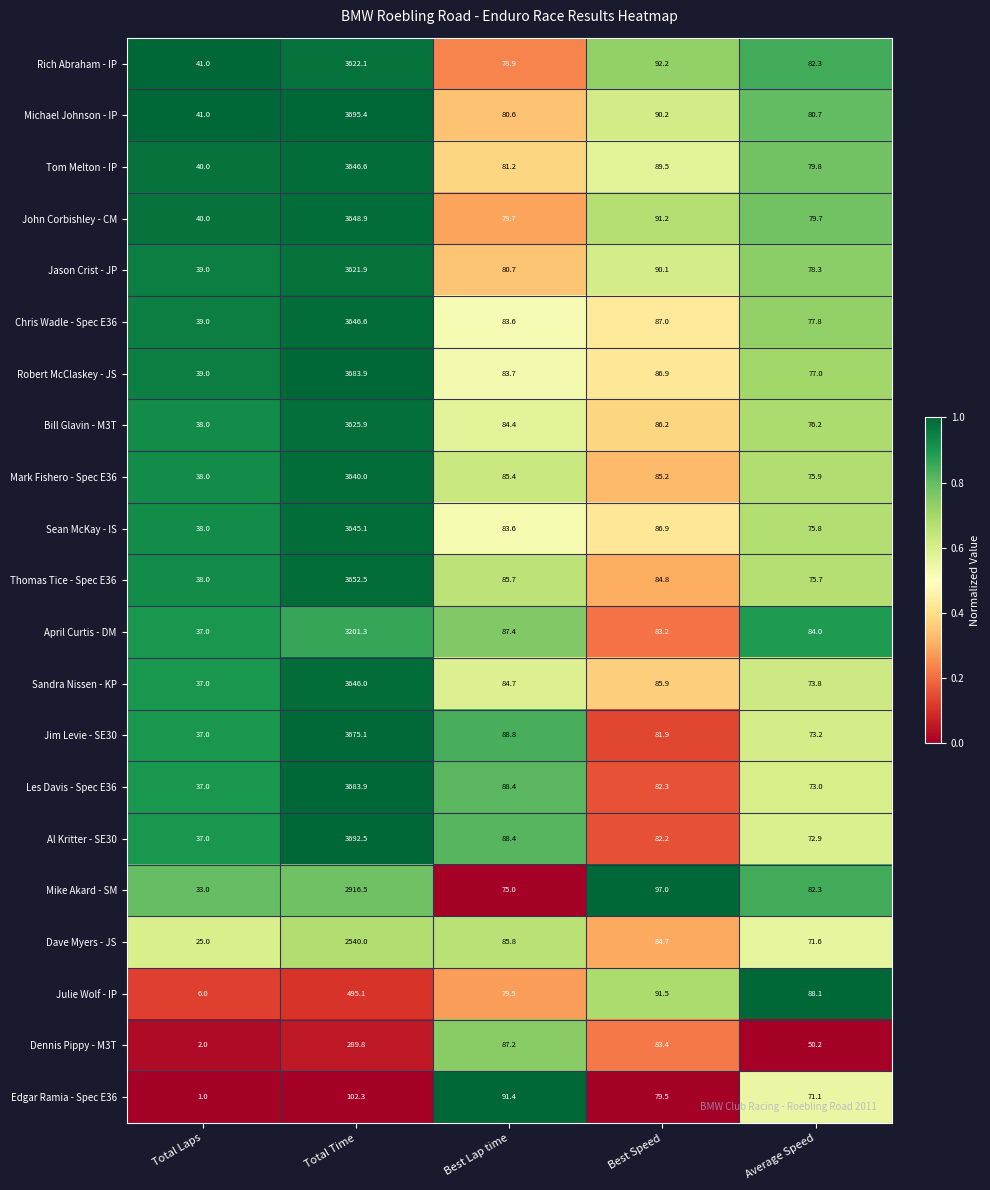

Which series changed the most between Best Lap time and Best Speed?

Mike Akard - SM